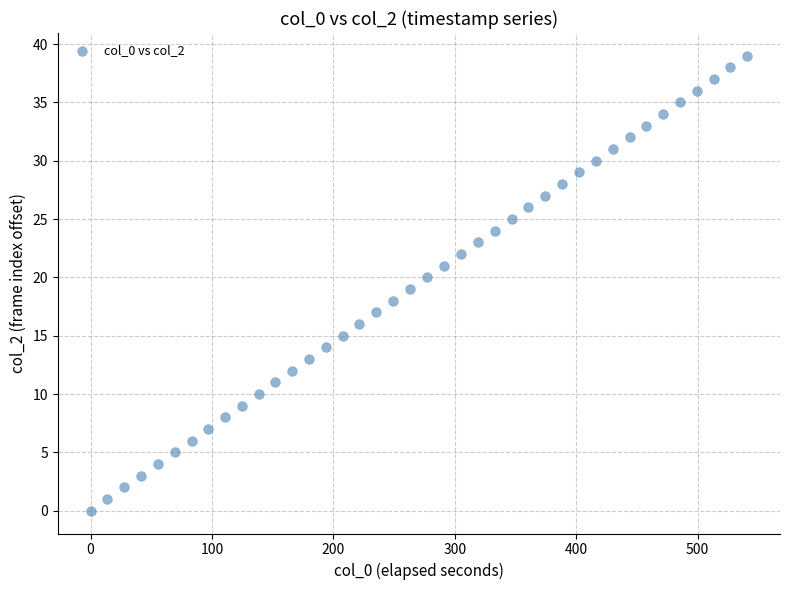

What is the range of Y values (max minus min)?

39